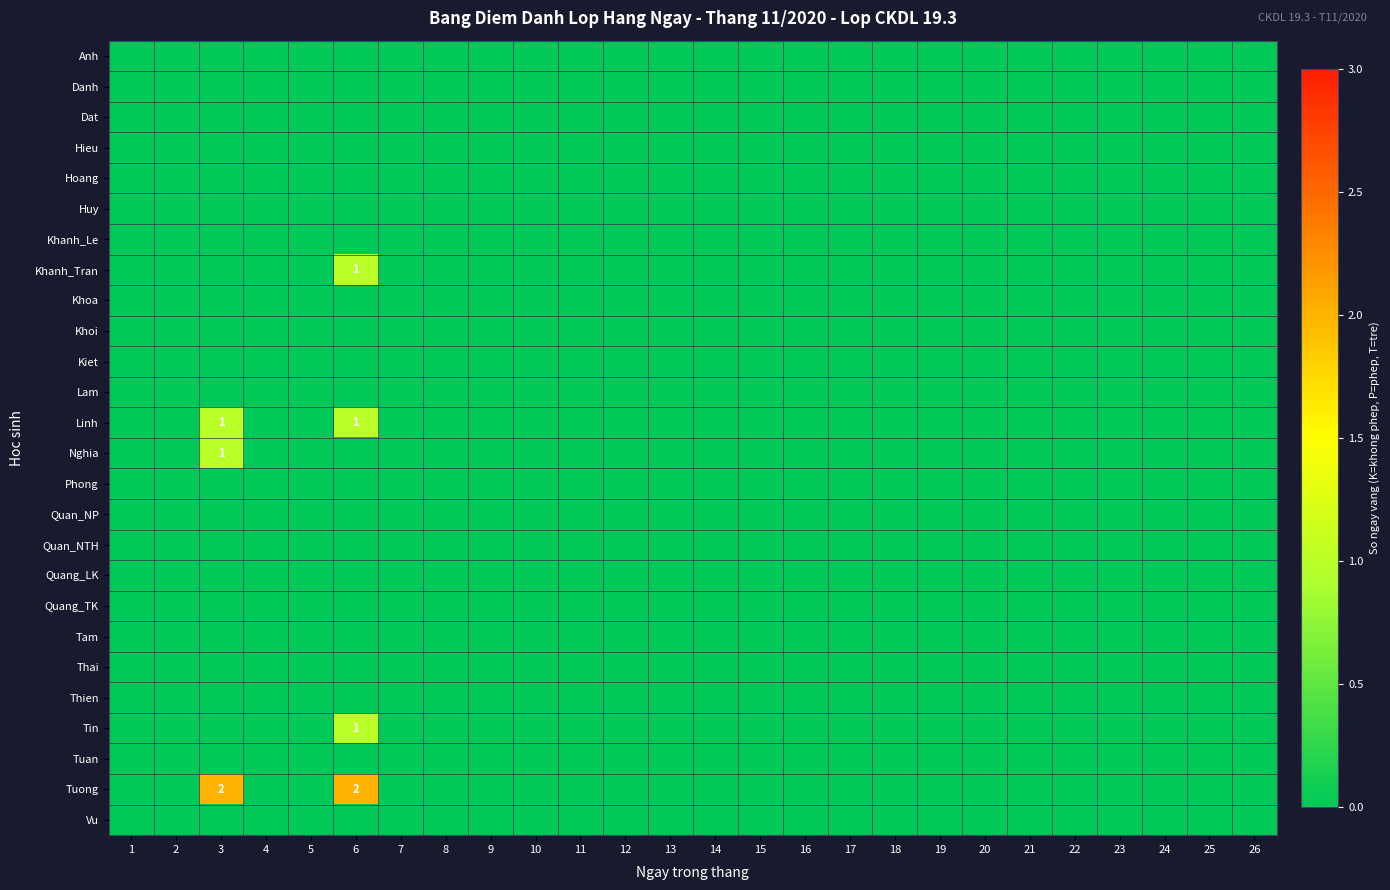

The Tuan series shows 0 at 21. True or false?

True